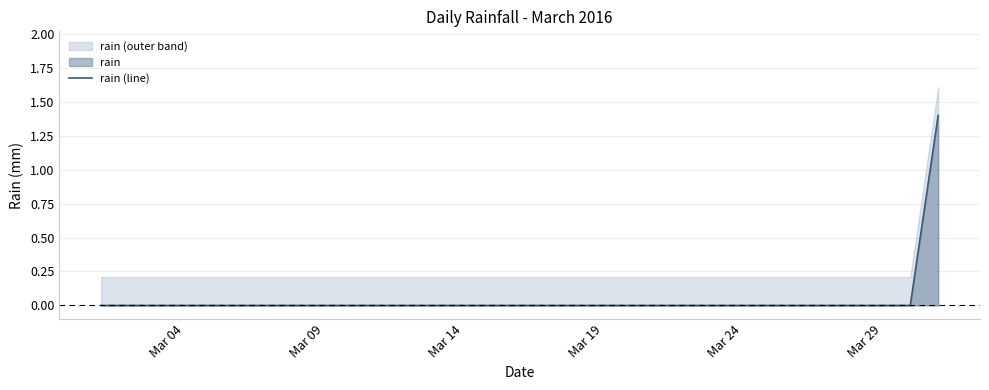

What is the label of the 3rd point from the left?

Mar 14